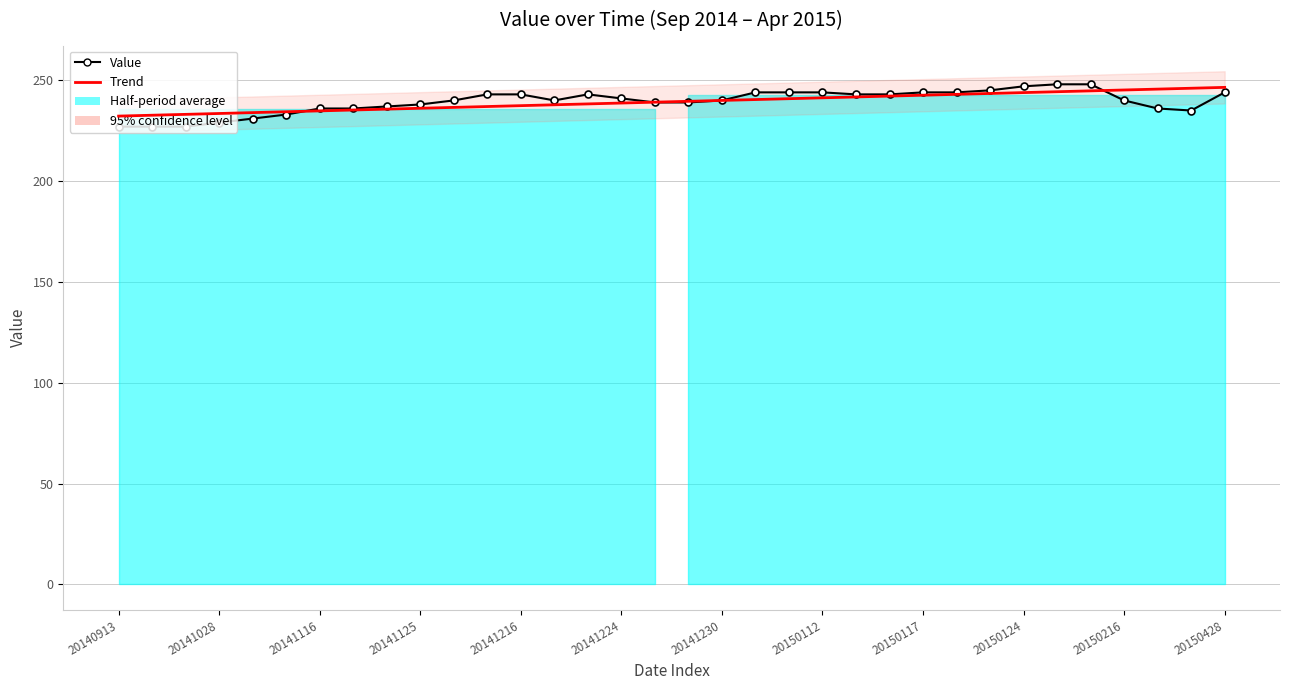

Rank the series by their average value, from highest to lowest.

Trend, Value